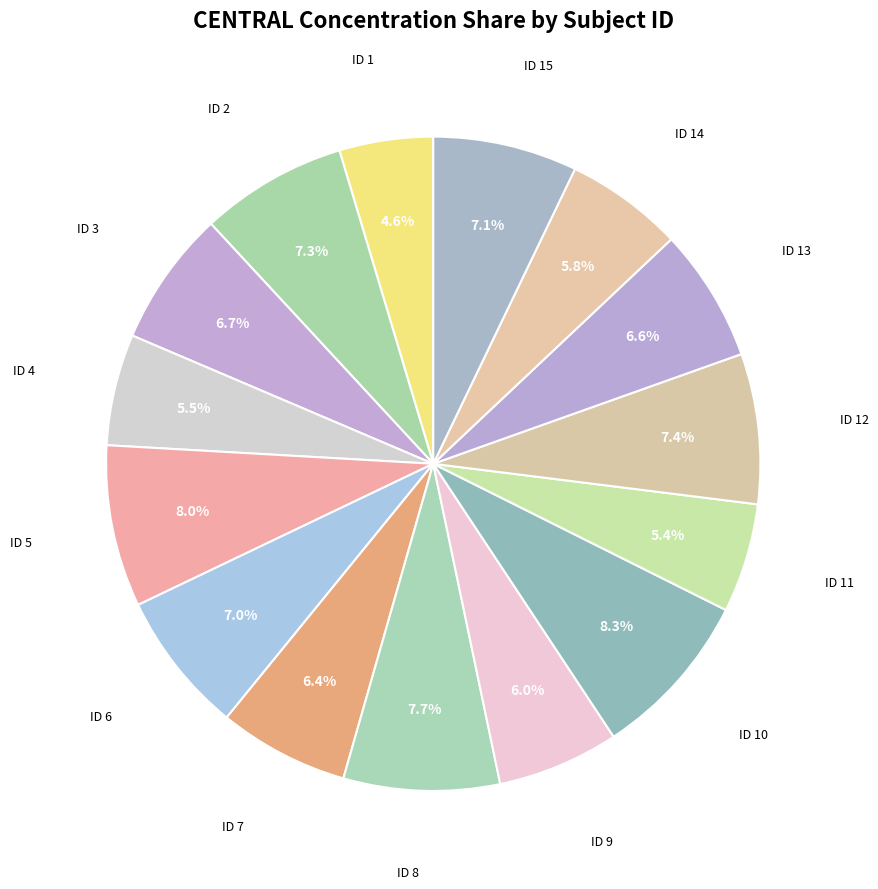

Is there a majority slice in this chart?

No